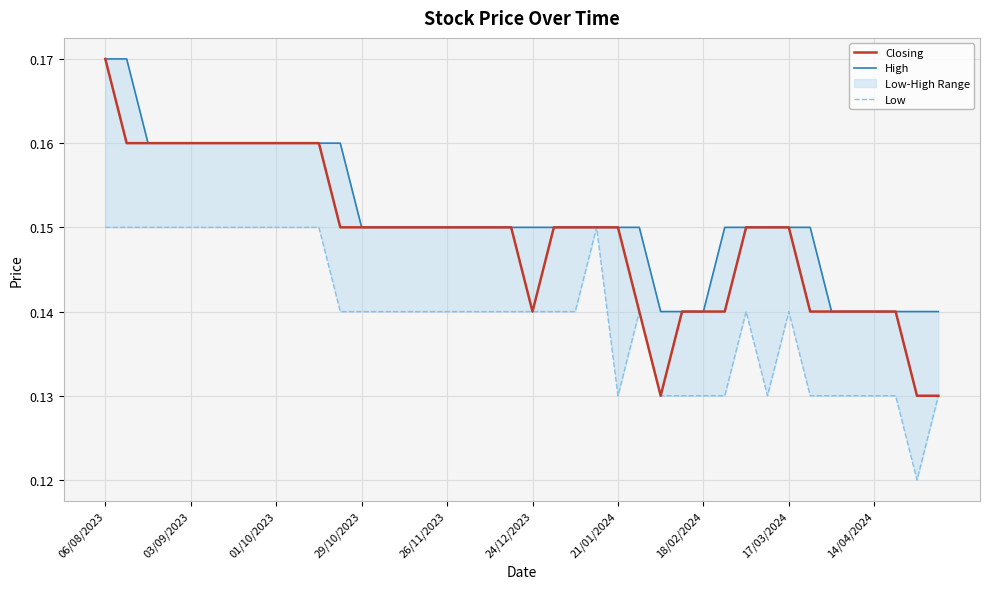

At which label does Closing reach its peak?

06/08/2023